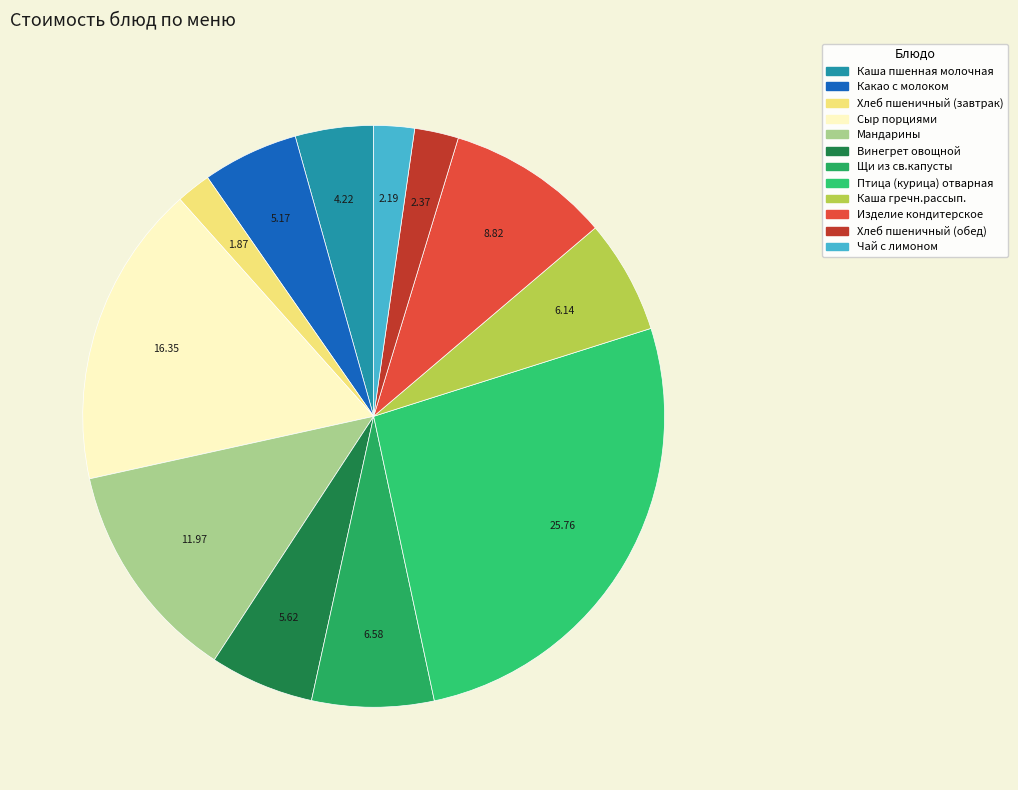

How many slices are in this pie chart?

12